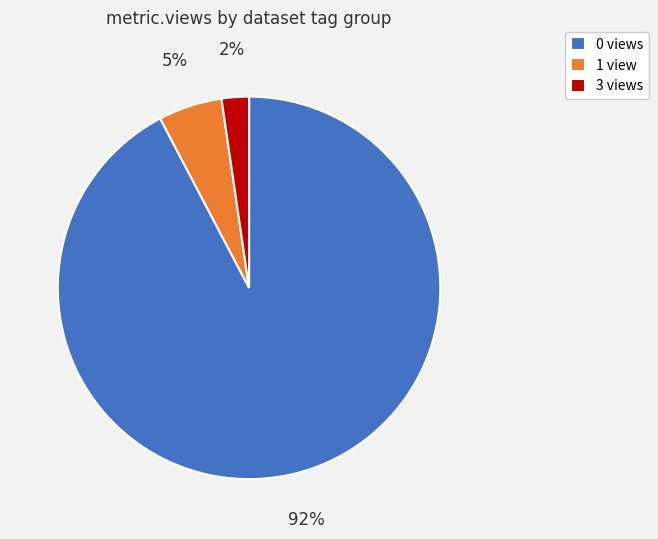

What percentage is the 1 view slice, to the nearest percent?

5%